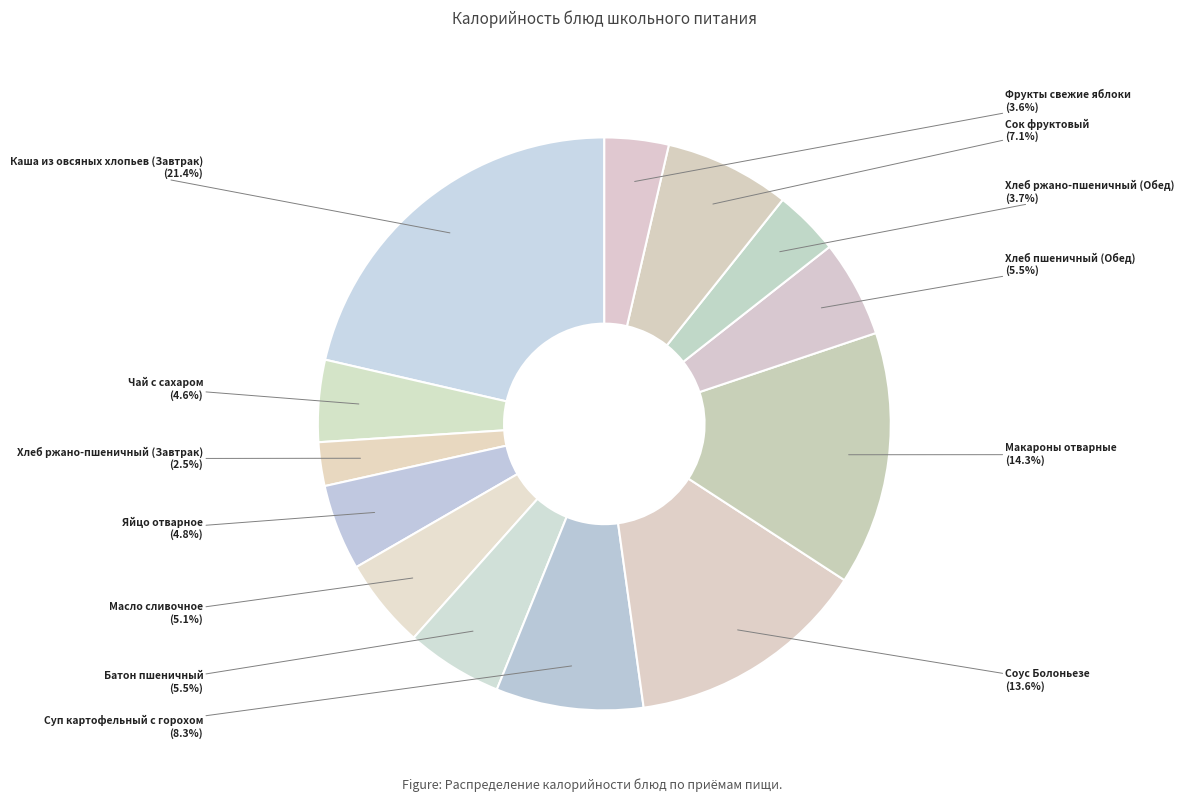

Combined, do Батон пшеничный and Макароны отварные account for over 50%?

No